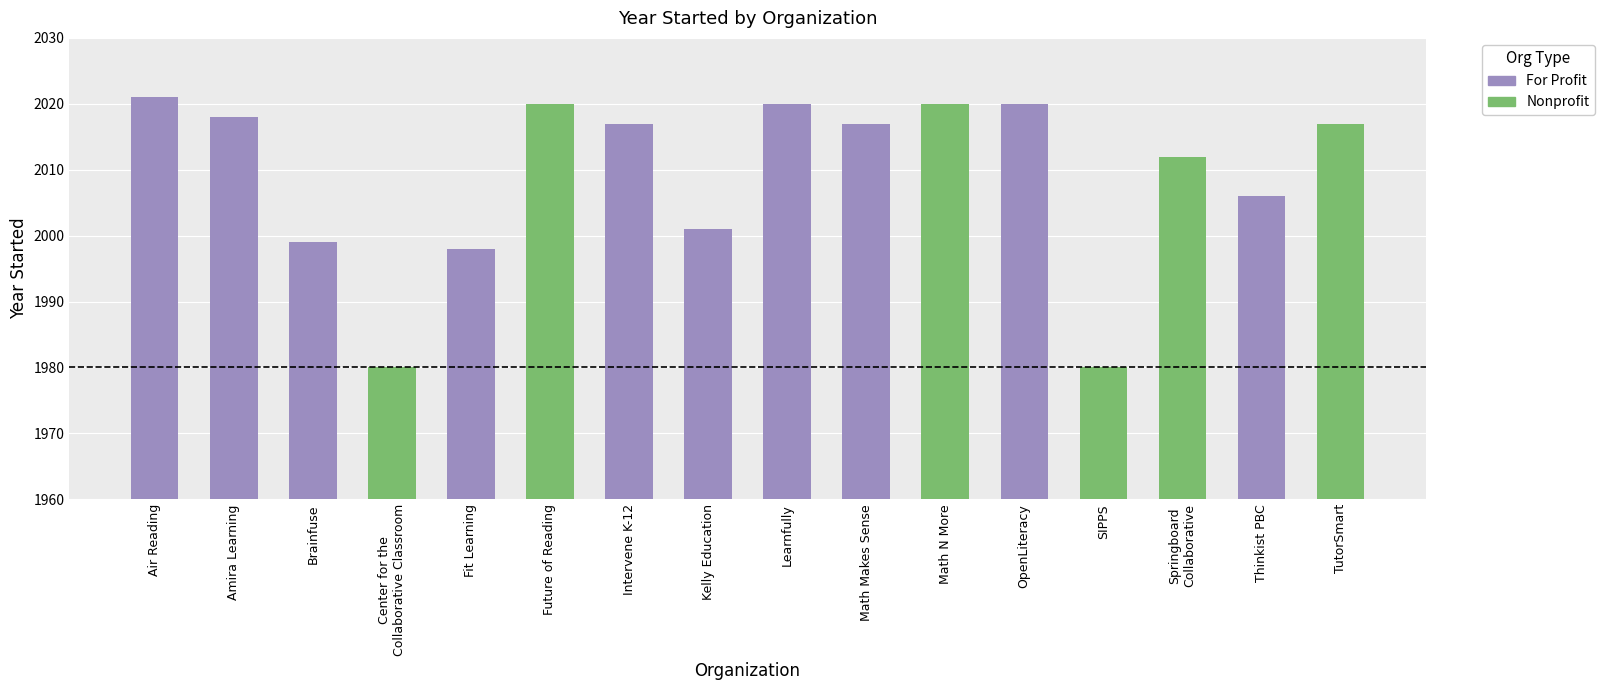

How many data points are less than 2017?

7